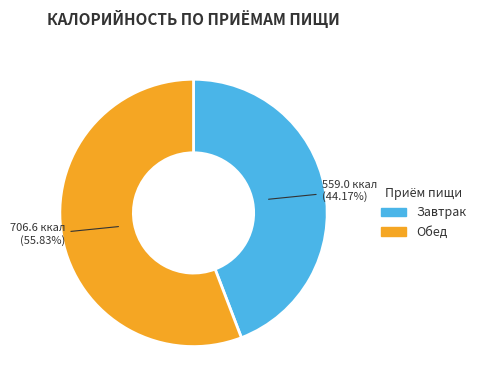

Rank the categories by value from highest to lowest.

Обед, Завтрак